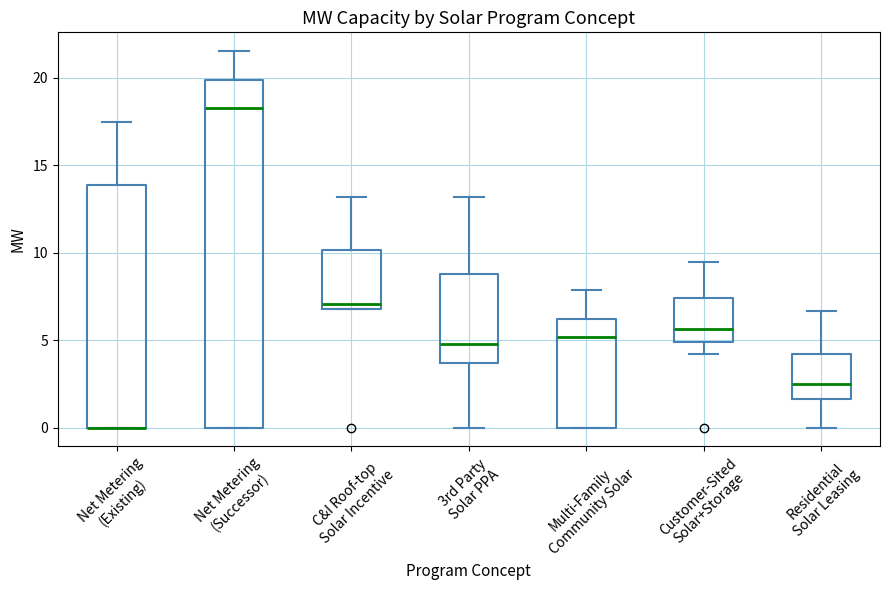

Which box is the tallest, from its lower edge to its upper edge?

Net Metering (Successor)